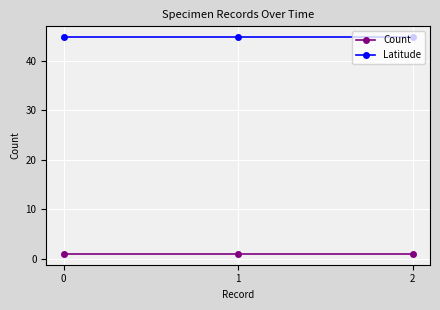

How many distinct data groups are displayed?

2